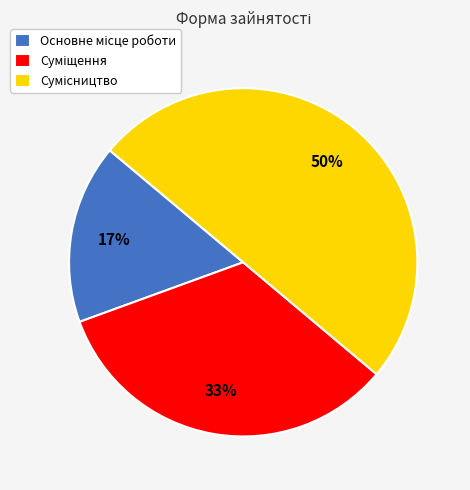

To the nearest percent, what is the average slice percentage?

33%